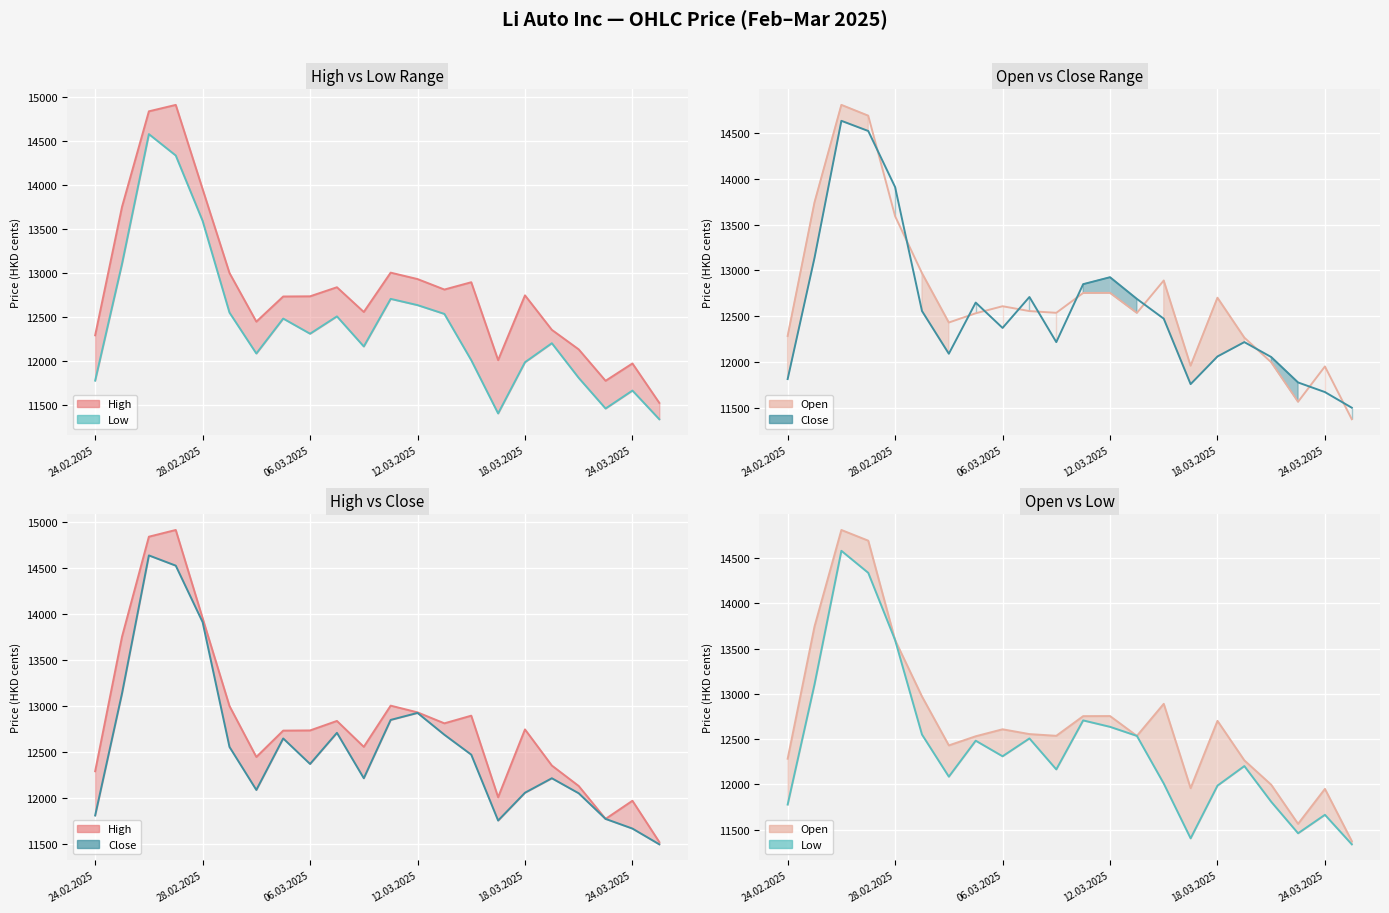

True or false: Close and Low intersect in this chart.

False